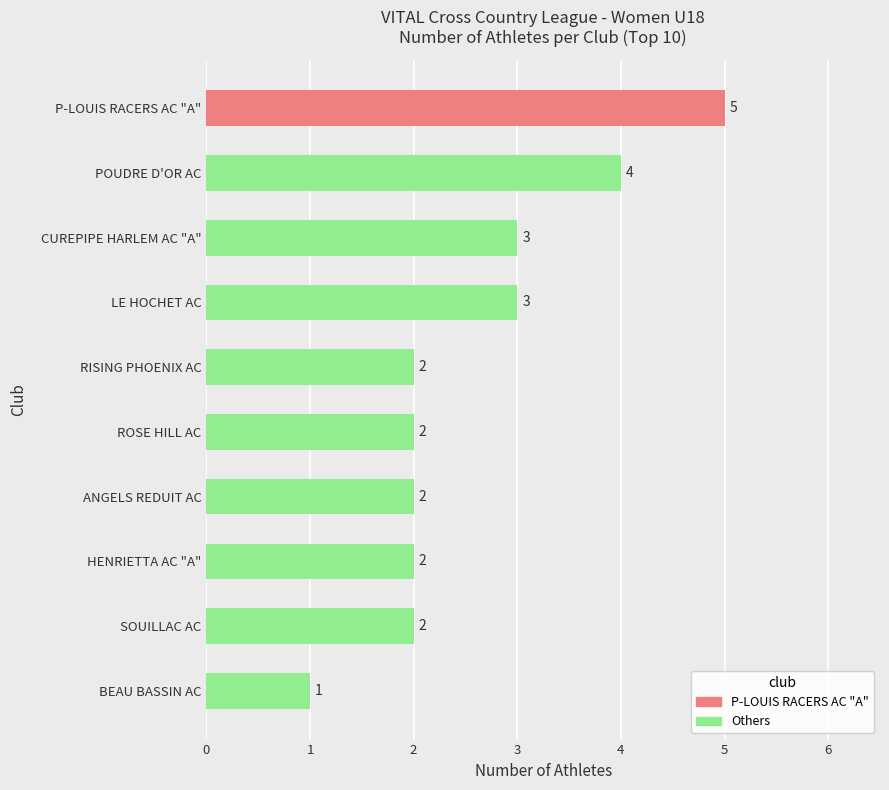

Count the number of categories in the chart.

10